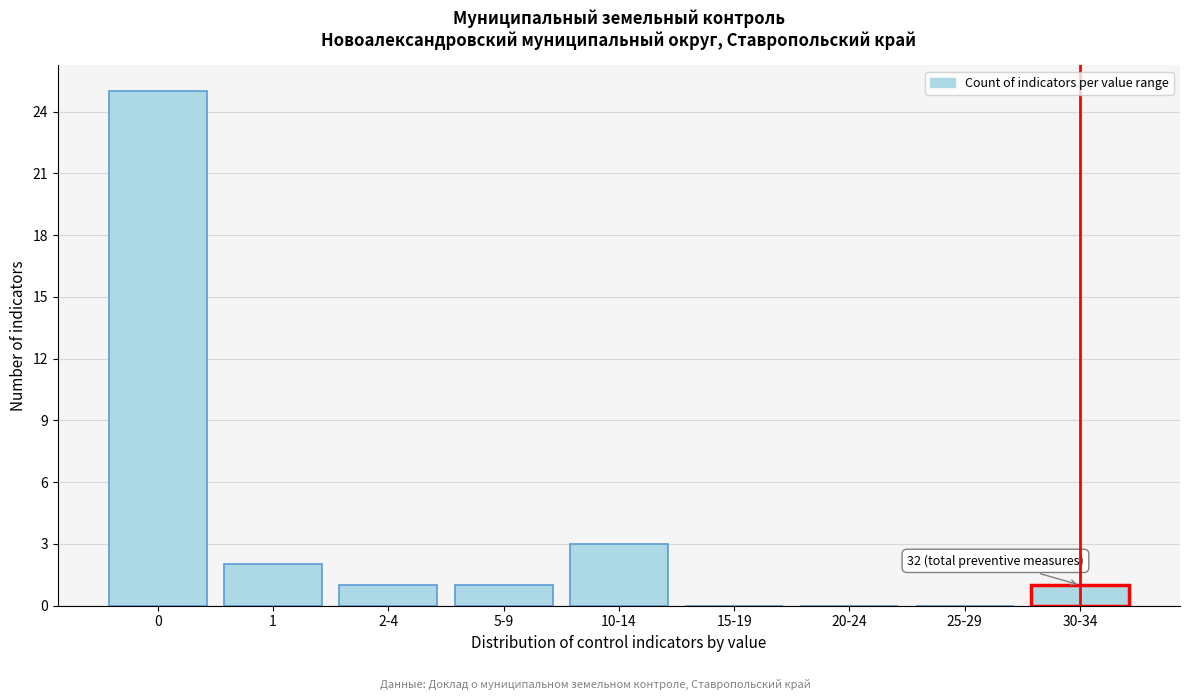

Reading right to left, list all the values displayed in this chart.

30-34=1	25-29=0	20-24=0	15-19=0	10-14=3	5-9=1	2-4=1	1=2	0=25